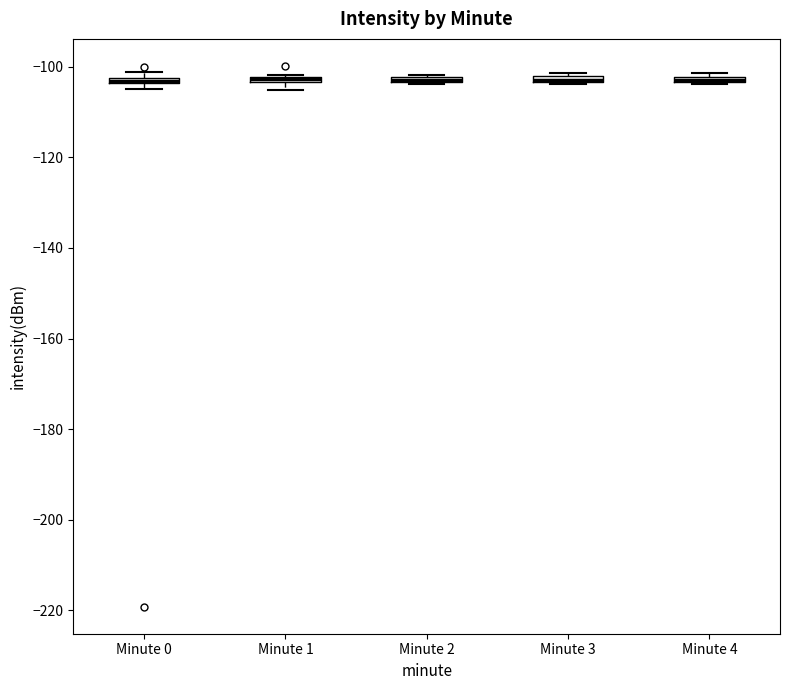

Where is the lower edge of the box for Minute 3 on the y-axis? The values are not printed on the chart, so give them approximately, as read against the axis.

-104